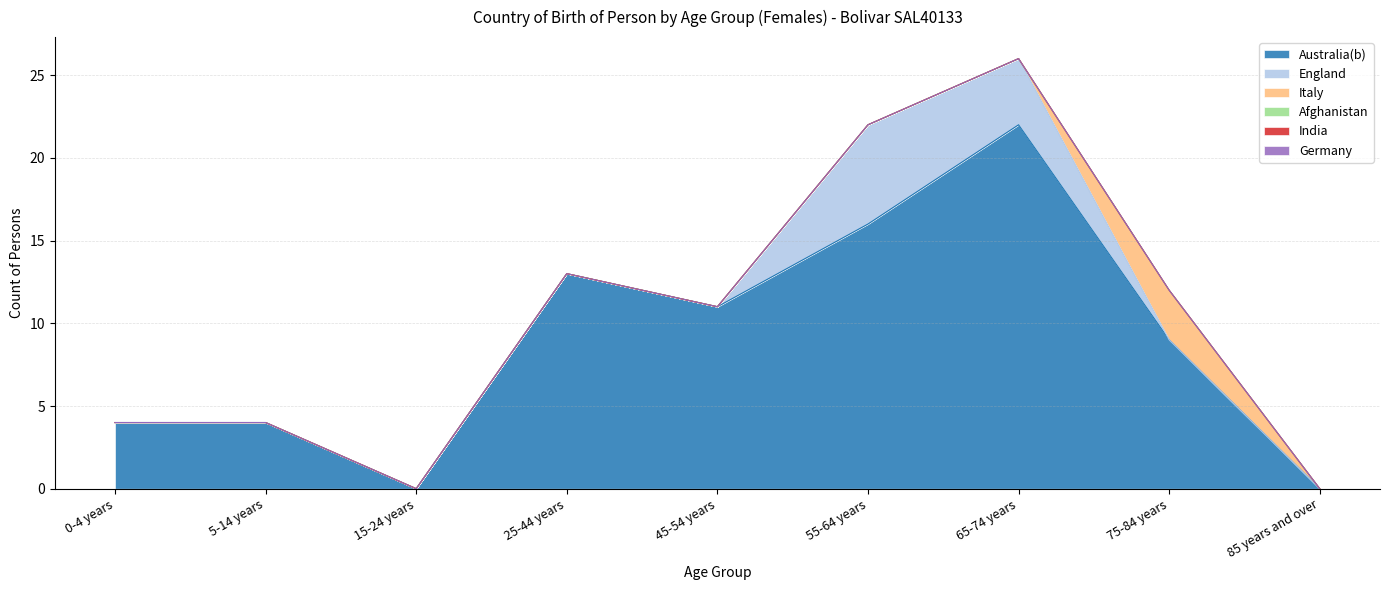

What is the label of the 3rd point from the left?

15-24 years